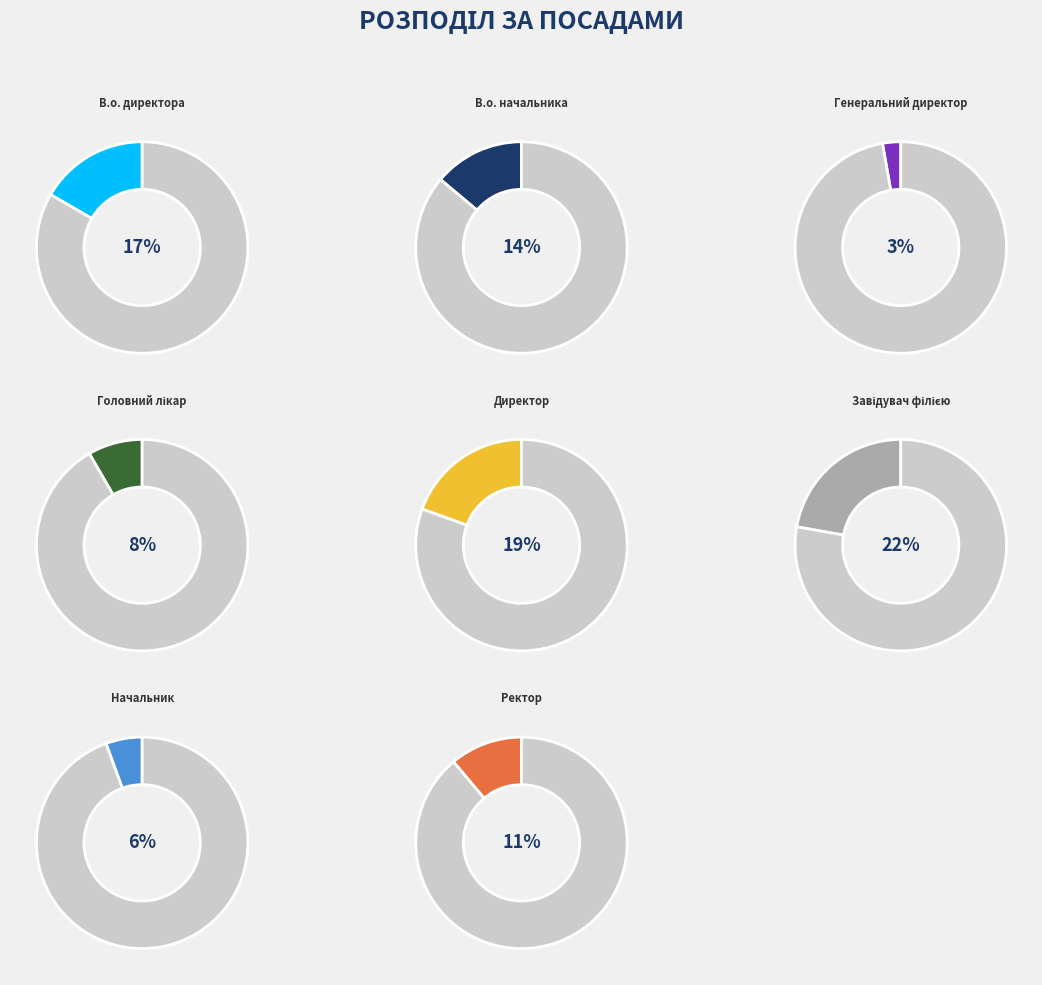

What is the total percentage of Завідувач філією and Директор?

41.7%